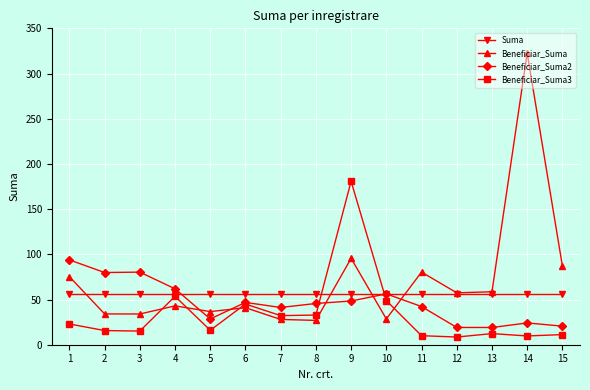

At which label does Beneficiar_Suma3 reach its peak?

9